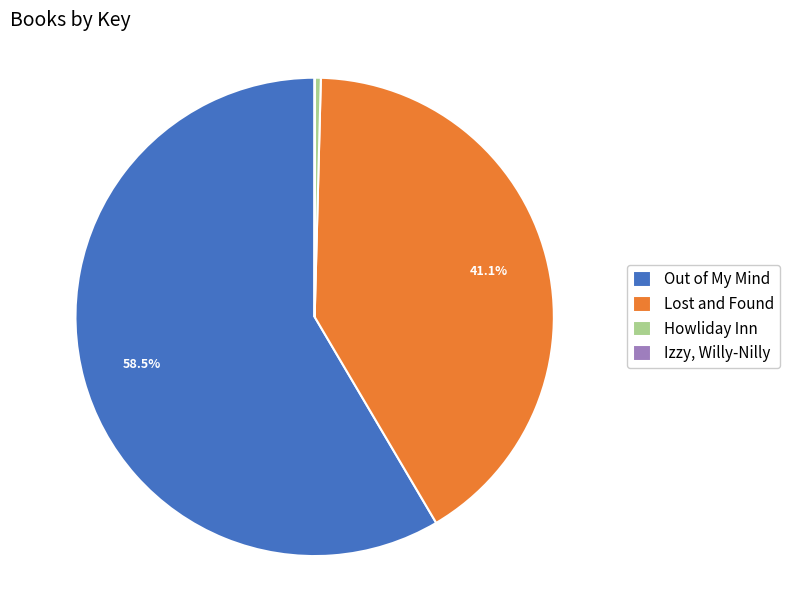

Which category has the biggest portion of the pie?

Out of My Mind